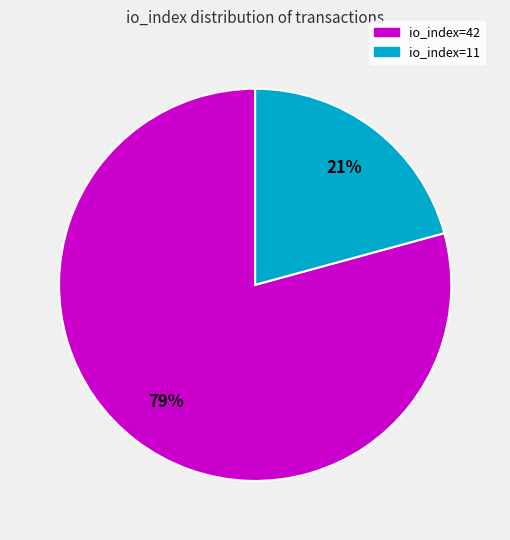

Rank the categories by value from highest to lowest.

io_index=42, io_index=11